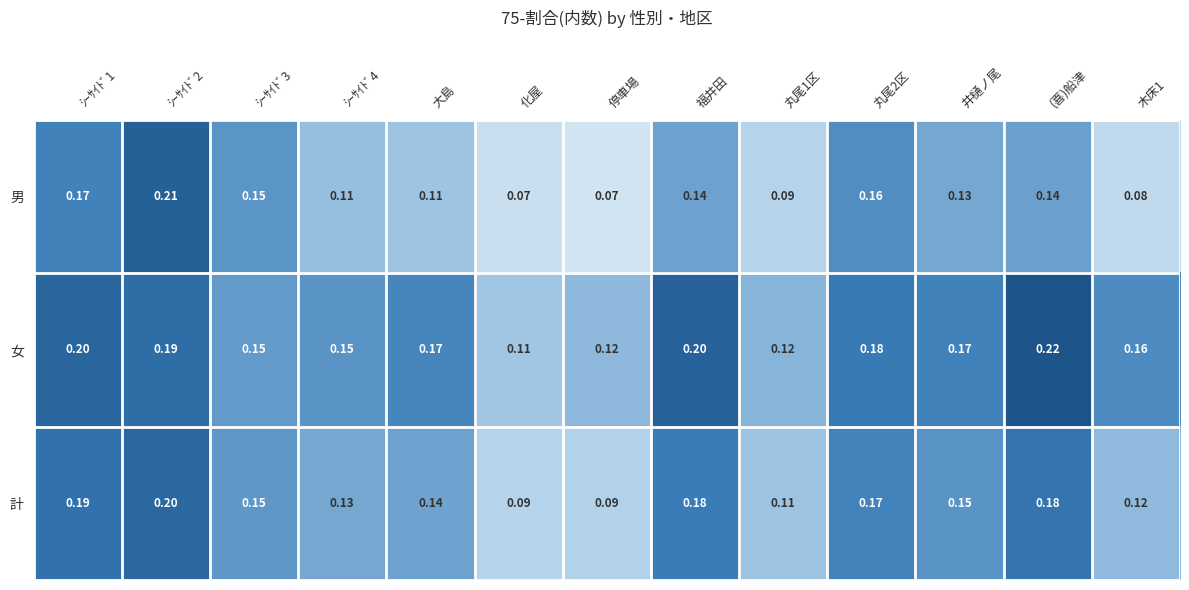

Count the number of data series in this chart.

3